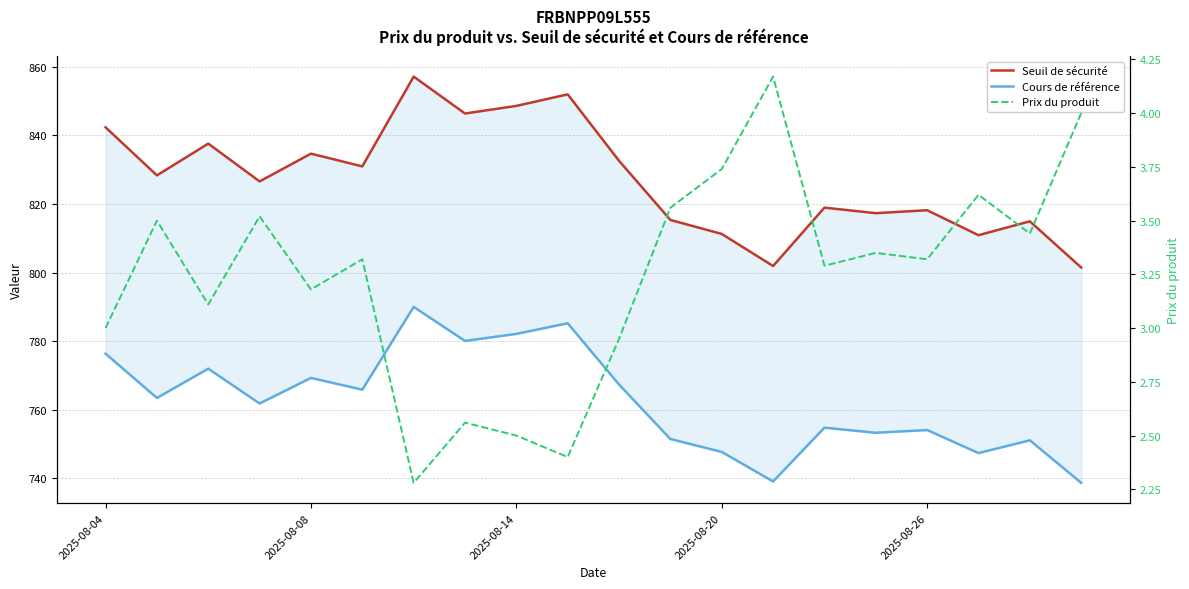

True or false: Seuil de sécurité and Prix du produit intersect in this chart.

False